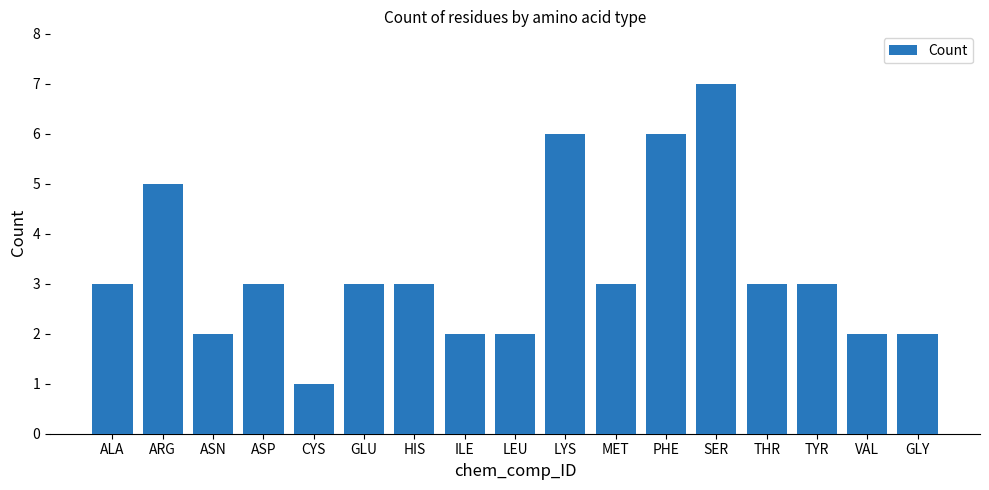

Approximately how many times larger is the value at GLU compared to MET?

1.0